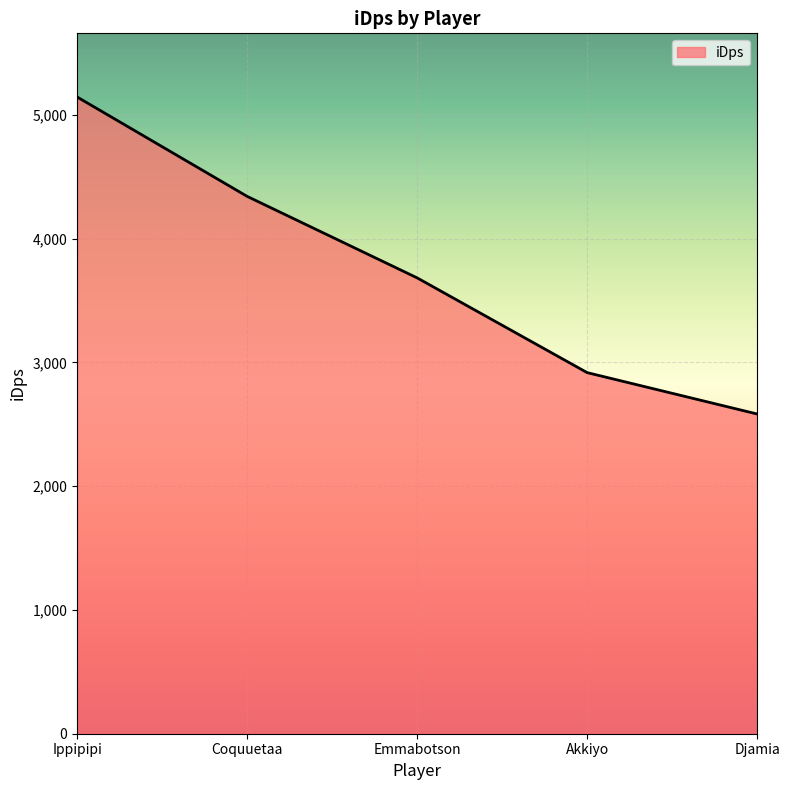

At which category does the chart reach its minimum across all series?

Djamia